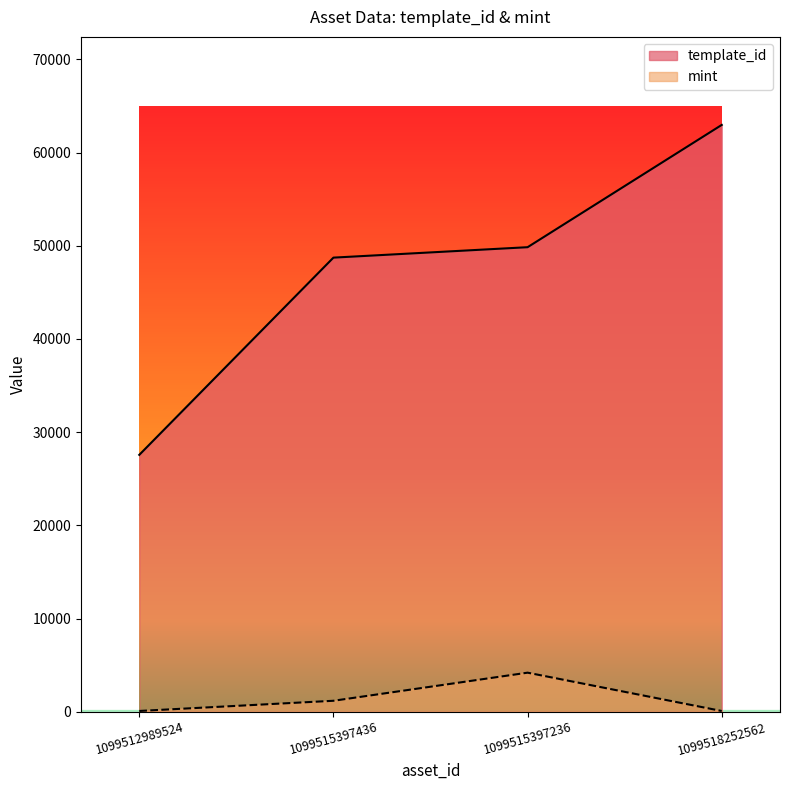

Which has a higher value, 1099515397236 or 1099518252562?

1099518252562